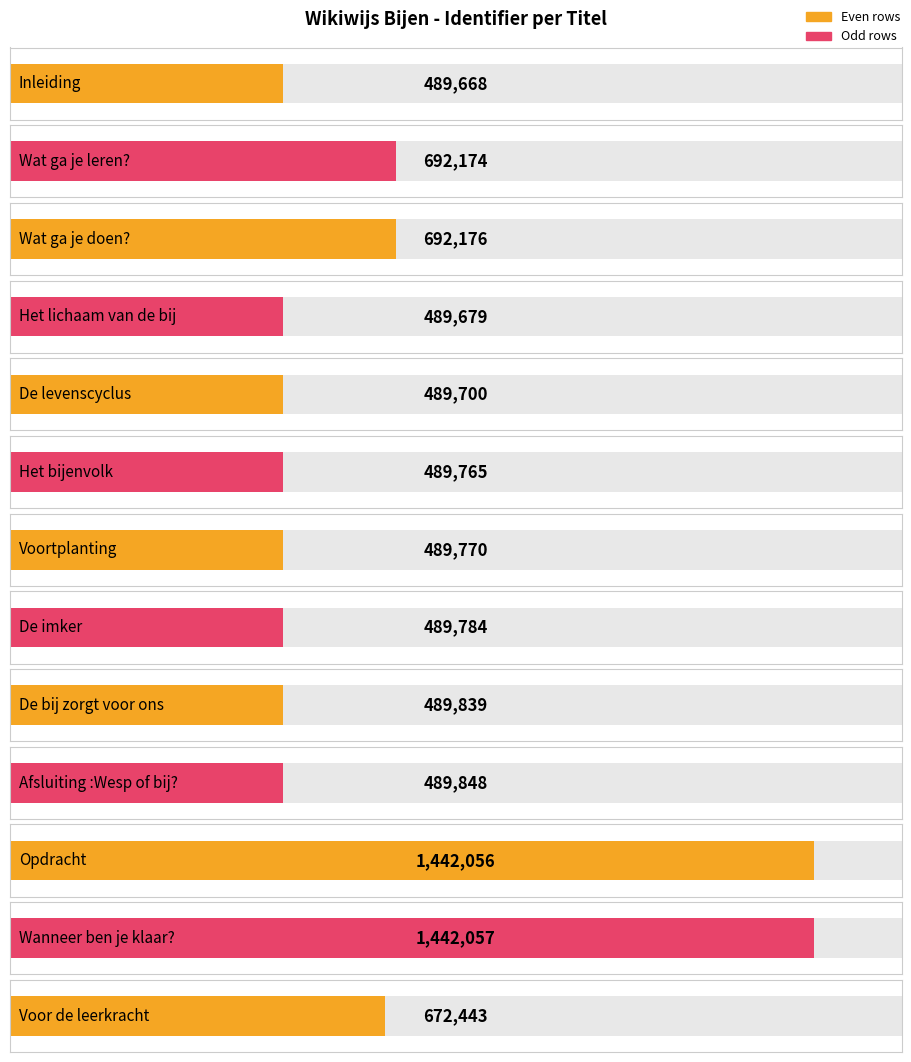

What is the change in value from De imker to Wanneer ben je klaar??

+952273